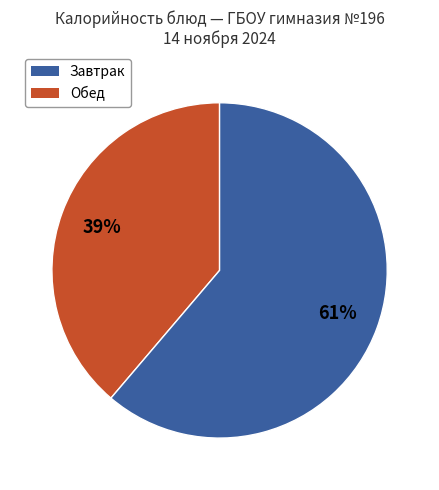

Does any single category account for the majority?

Yes